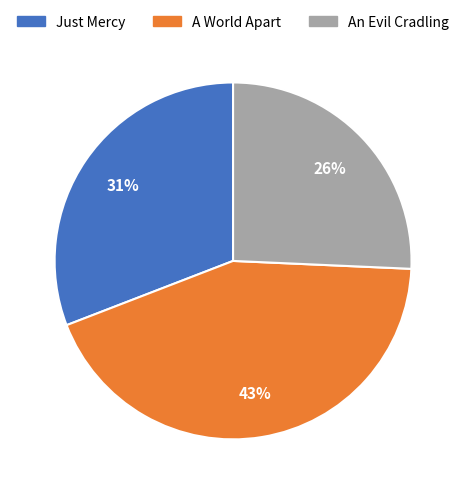

What percentage is the An Evil Cradling slice, to the nearest percent?

26%